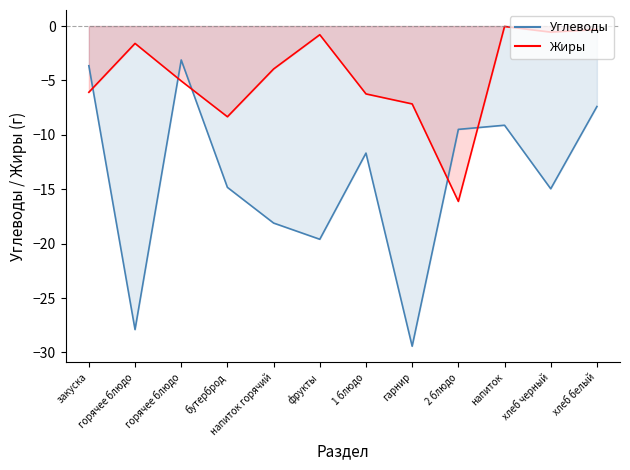

What are all the series names shown in the legend?

Углеводы, Жиры